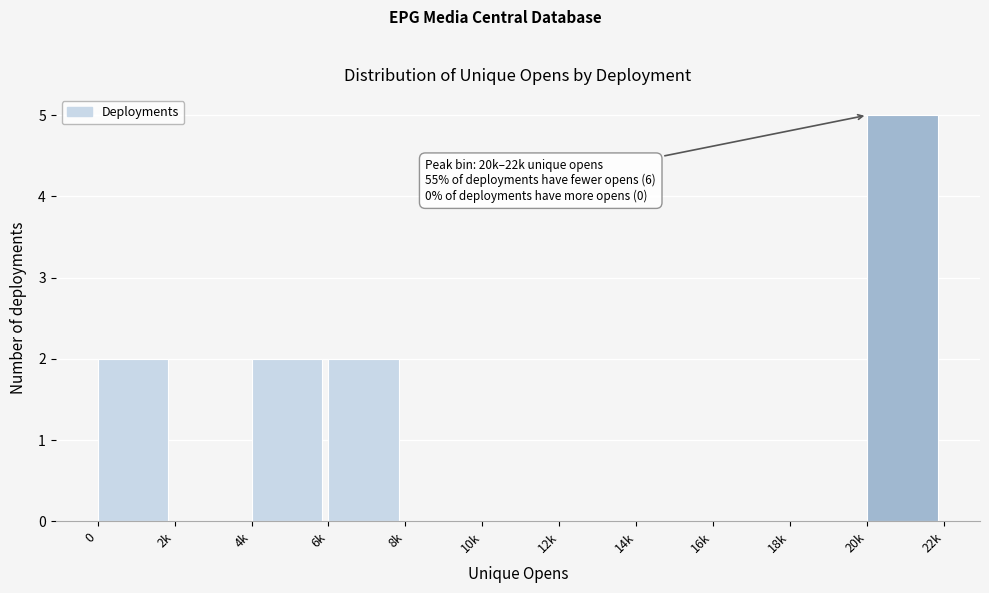

Reading right to left, list all the values displayed in this chart.

20k=5	18k=0	16k=0	14k=0	12k=0	10k=0	8k=0	6k=2	4k=2	2k=0	0=2